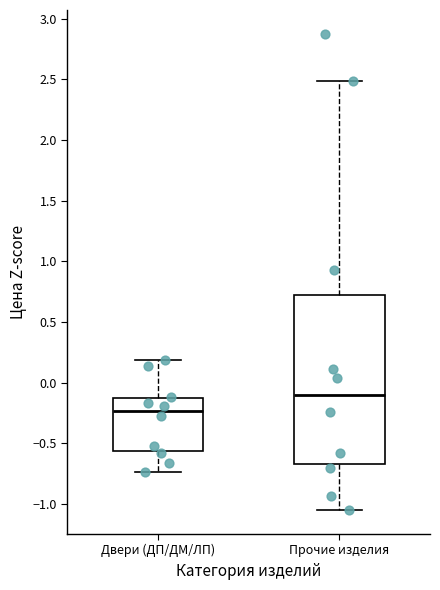

Which box is the tallest, from its lower edge to its upper edge?

Прочие изделия